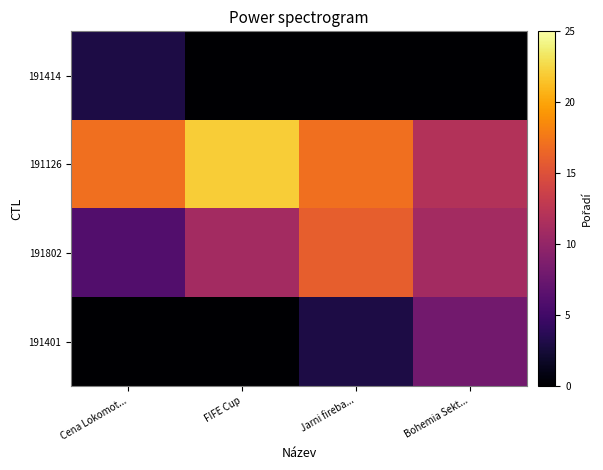

Reading left to right, transcribe all the data shown in this chart.

191414: Cena Lokomot...=3	FIFE Cup=0	Jarni fireba...=0	Bohemia Sekt...=0
191126: Cena Lokomot...=17	FIFE Cup=22	Jarni fireba...=17	Bohemia Sekt...=12
191802: Cena Lokomot...=6	FIFE Cup=11	Jarni fireba...=16	Bohemia Sekt...=11
191401: Cena Lokomot...=0	FIFE Cup=0	Jarni fireba...=3	Bohemia Sekt...=8